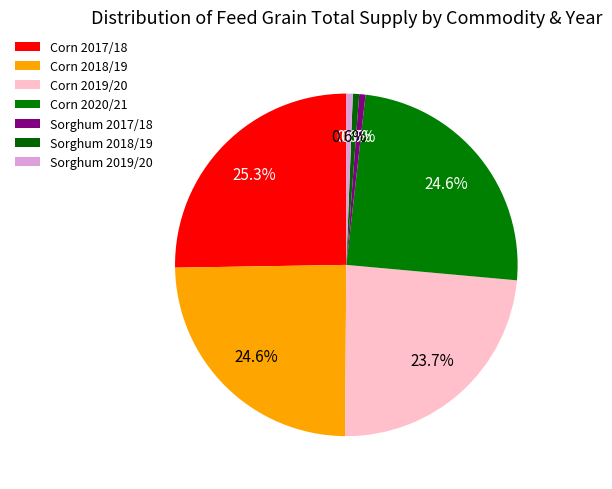

The Sorghum 2019/20 slice represents 1% of the pie. True or false?

True